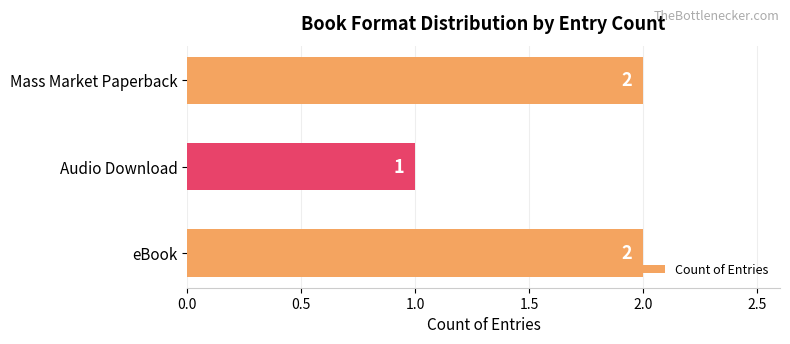

What is the greatest value displayed?

2